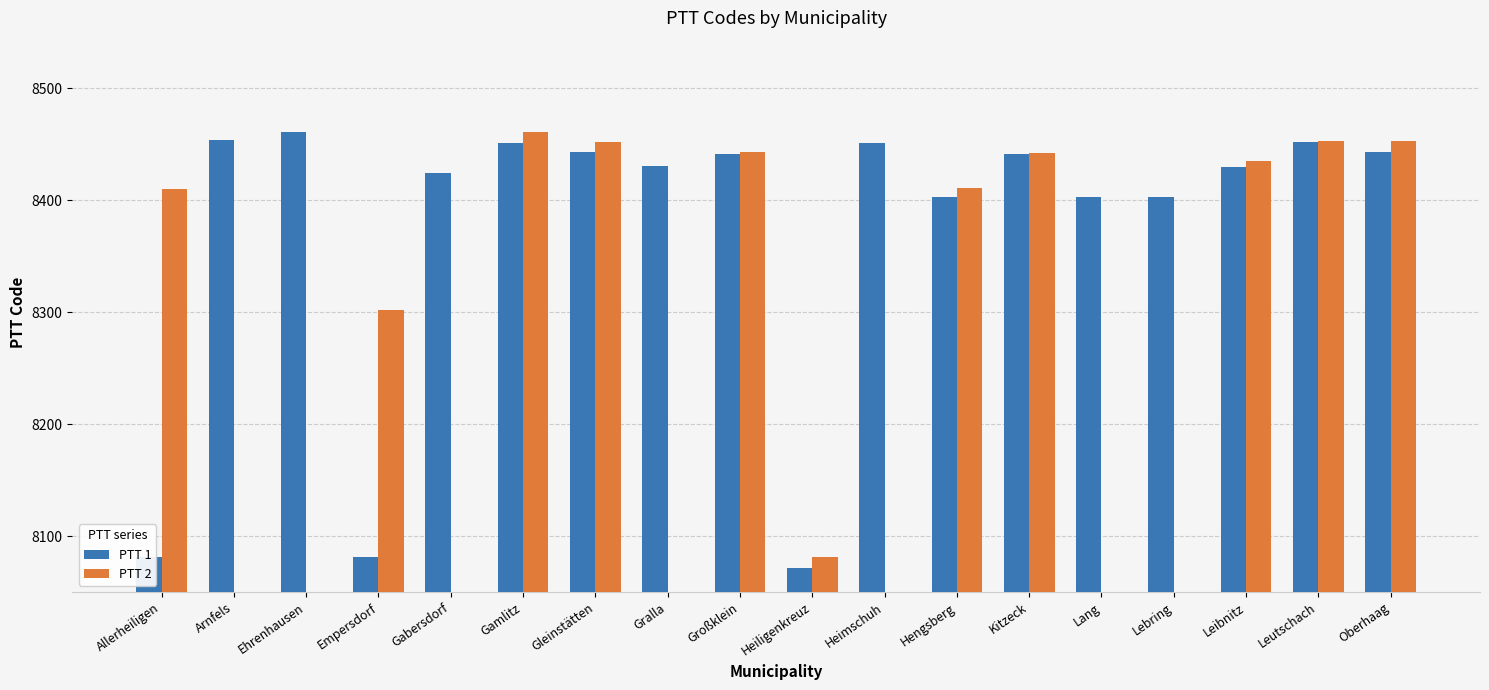

Is it true that PTT 1 equals 8430.0 at Leibnitz?

True